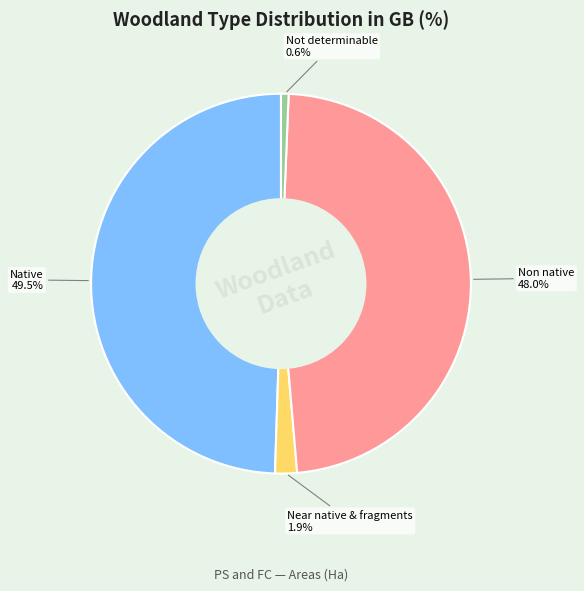

How many segments does this pie chart have?

4